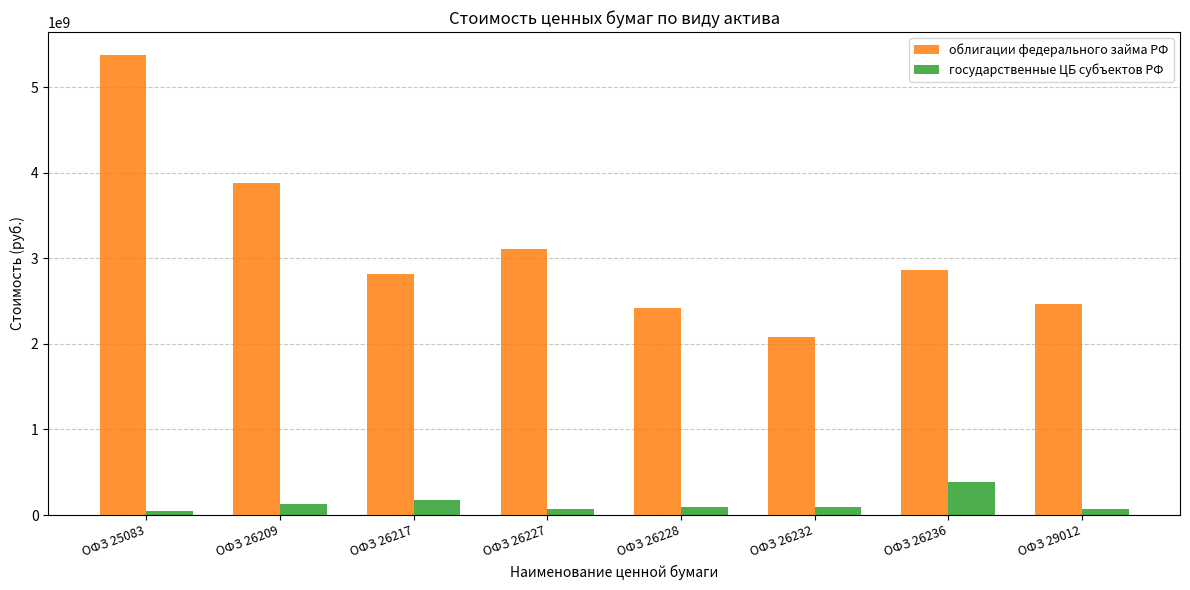

The value of облигации федерального займа РФ at ОФЗ 25083 is 5373321409.2. True or false?

True